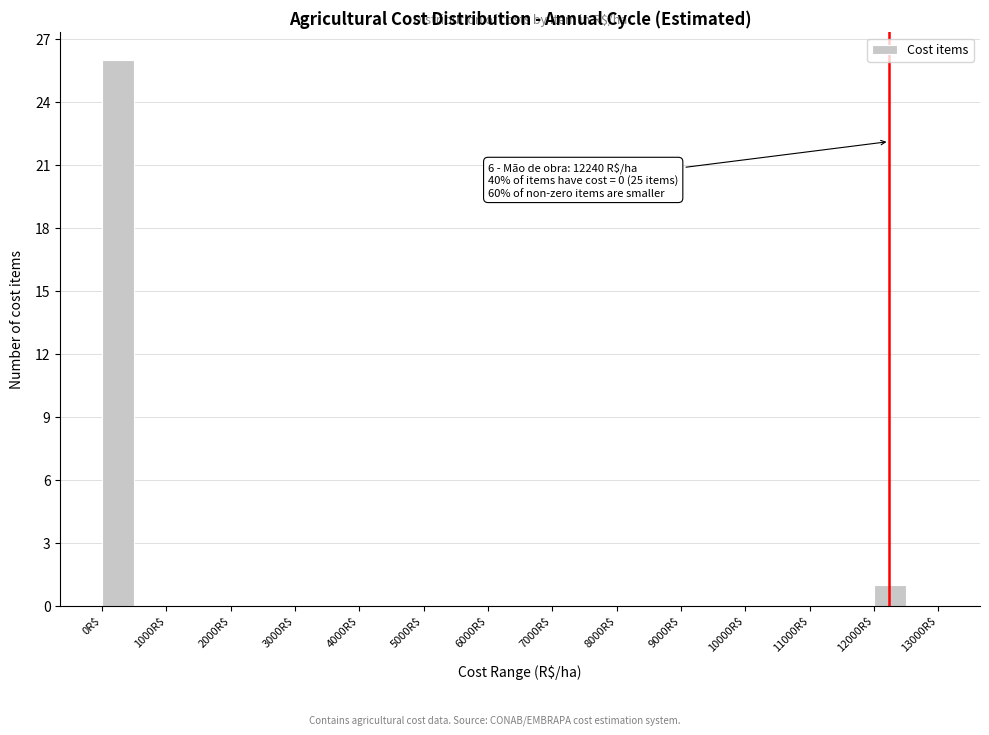

Over which range of the x-axis is the bar tallest?

0 to 500